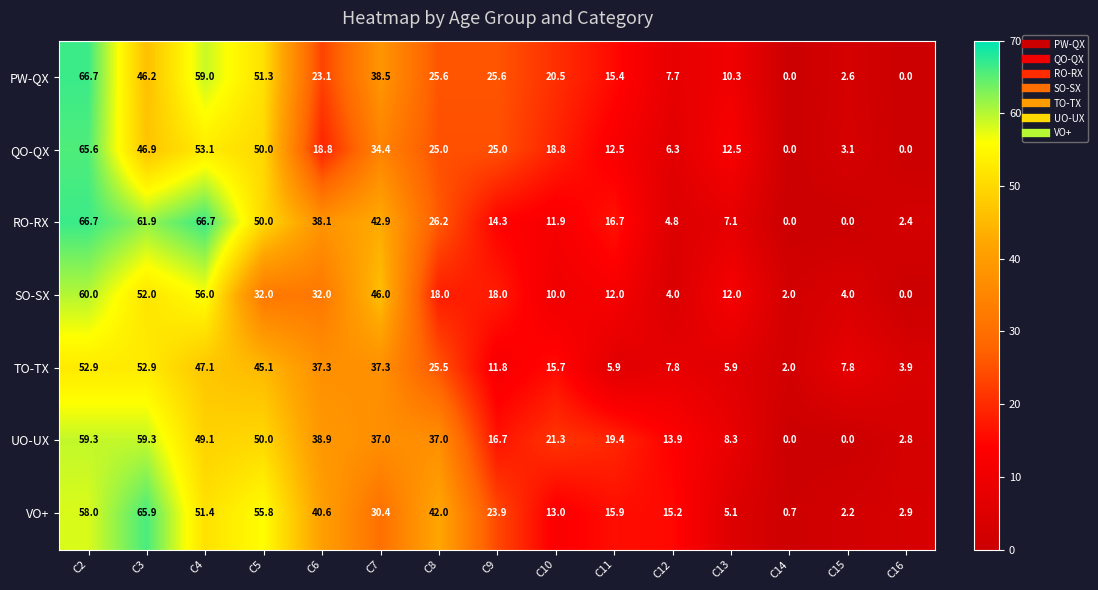

What is the total value across all series at C13?

61.2